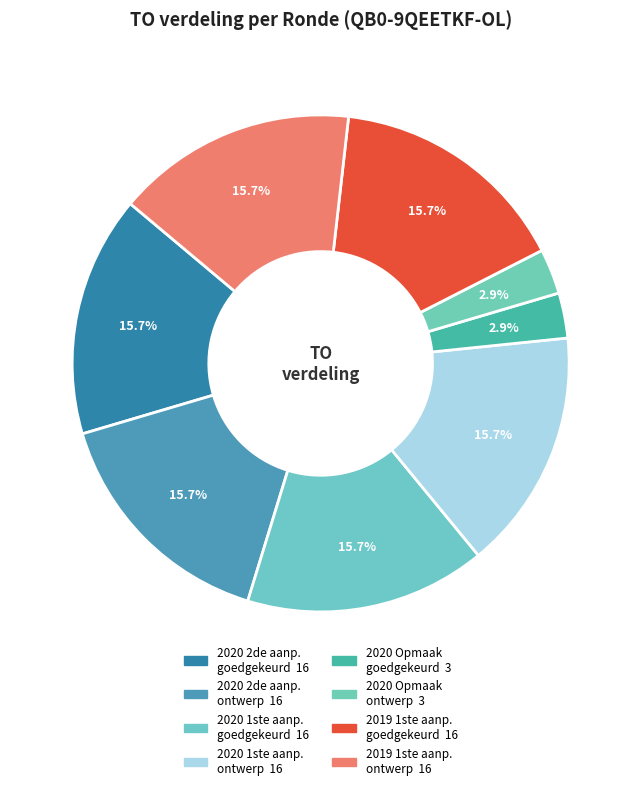

Is there any slice that represents more than half of the pie?

No